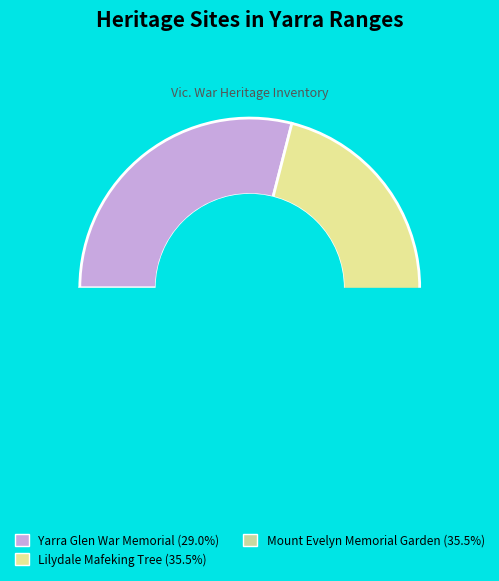

To the nearest percent, what percentage of the pie is Mount Evelyn Memorial Garden?

36%